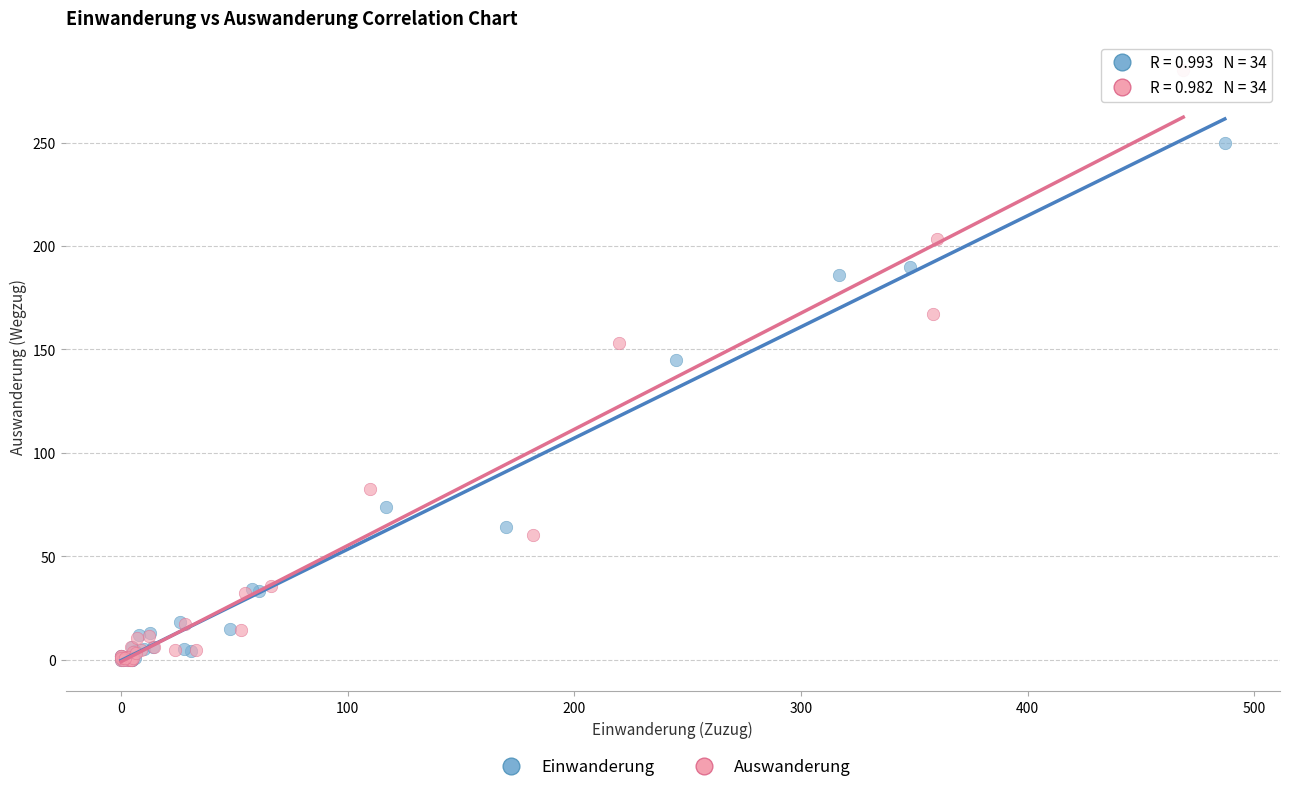

Which series reaches the maximum Y coordinate?

Auswanderung